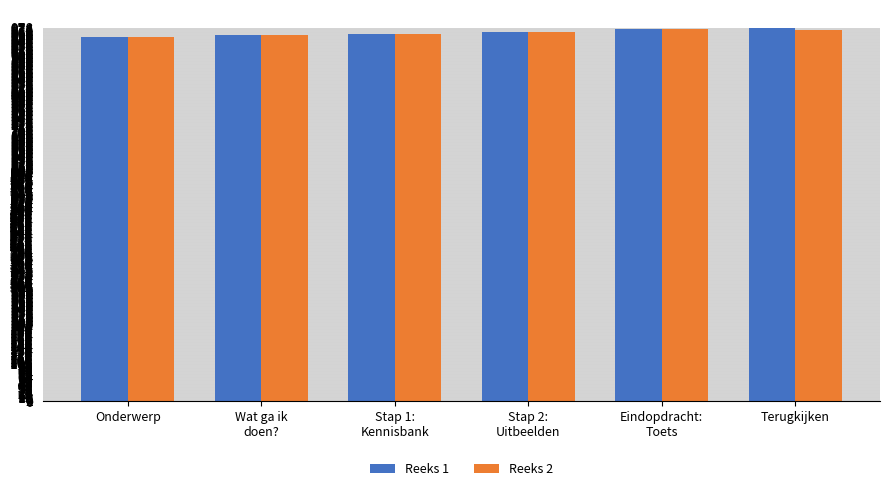

What is the smallest value displayed?

953